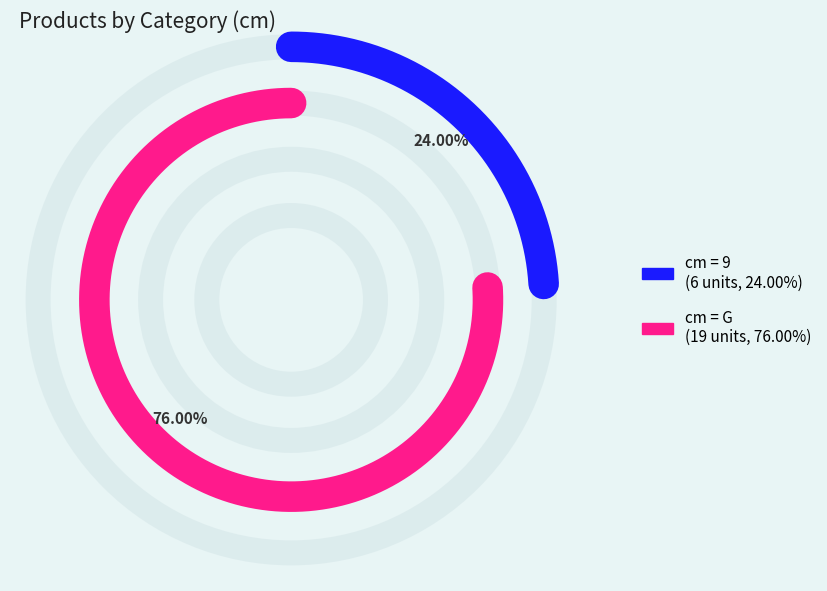

How much of the chart is everything except 9?

76.0%